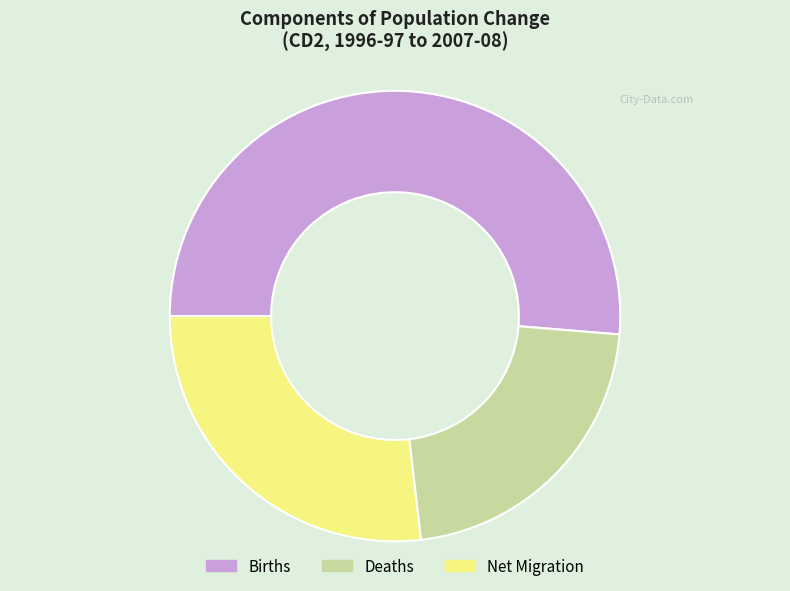

Which has a higher value, Deaths or Births?

Births